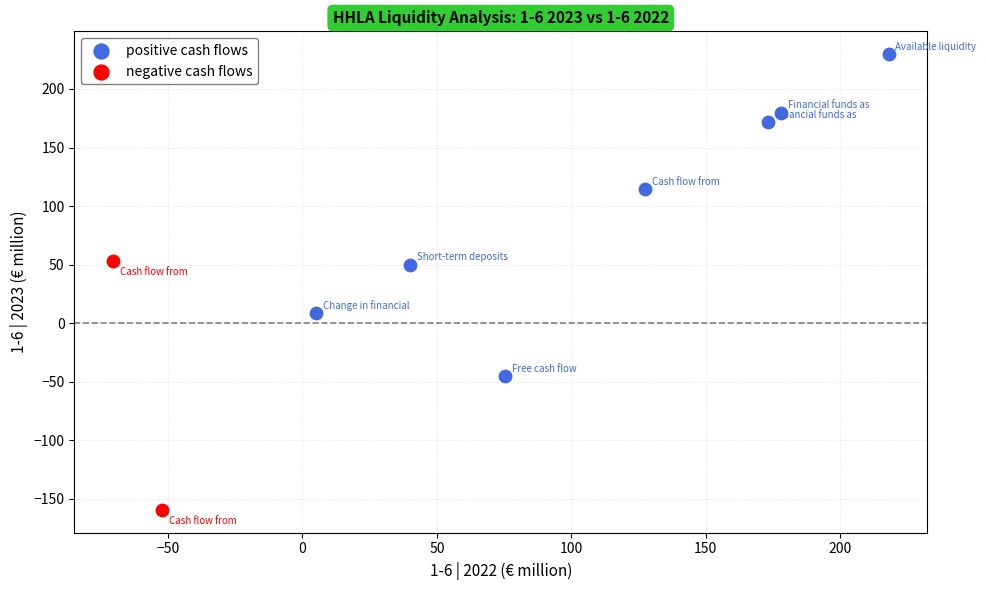

Which series reaches the minimum Y coordinate?

negative cash flows